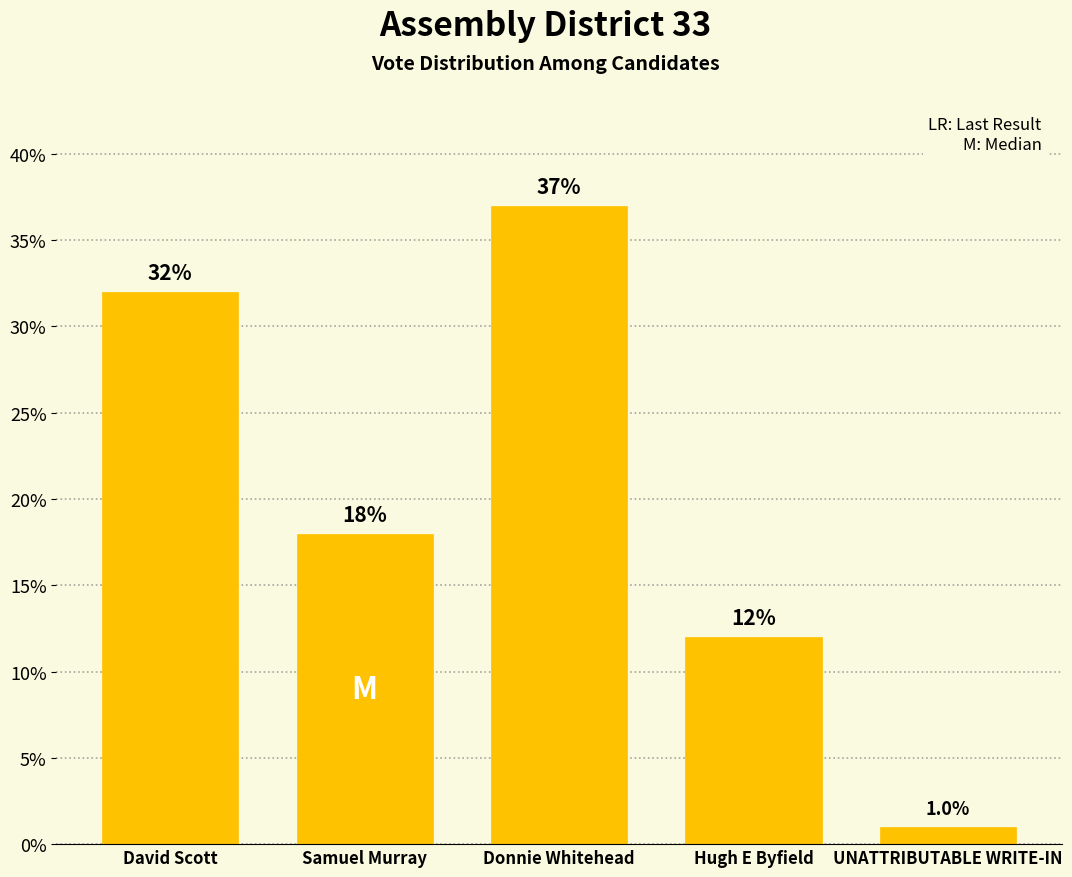

Reading right to left, transcribe all the data shown in this chart.

UNATTRIBUTABLE WRITE-IN=1	Hugh E Byfield=12	Donnie Whitehead=37	Samuel Murray=18	David Scott=32